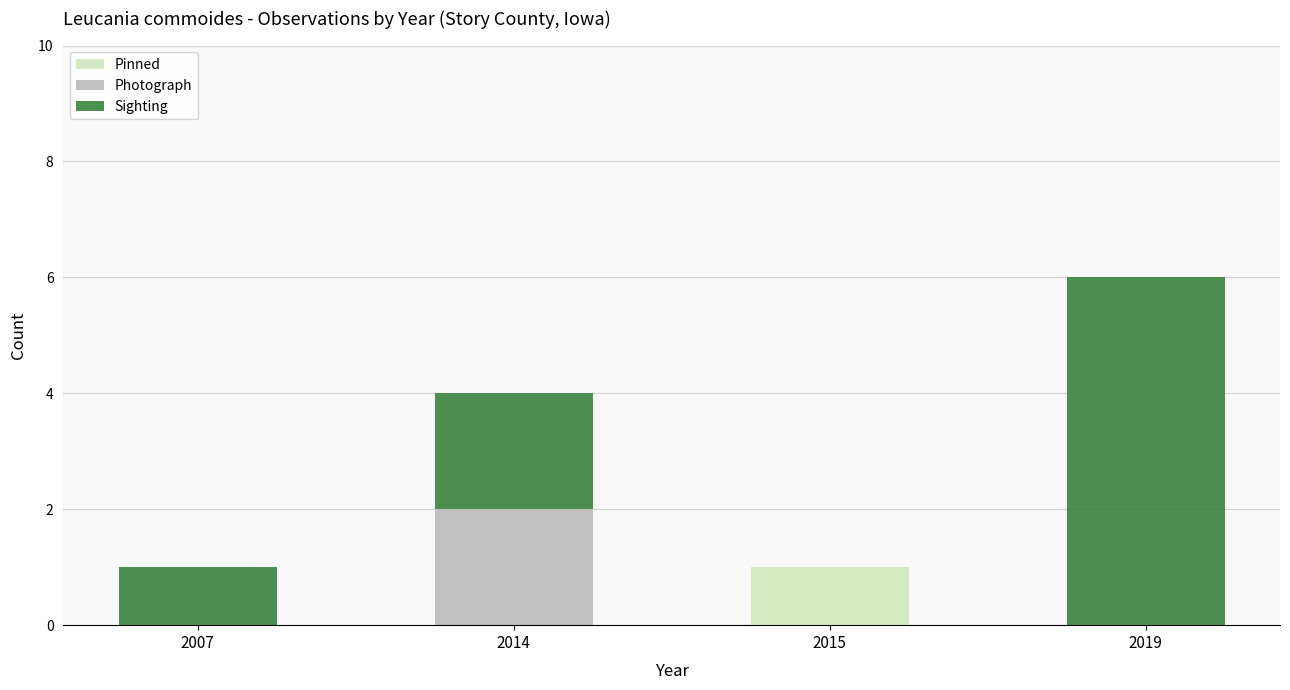

Which category has the highest value in the Pinned series?

2015